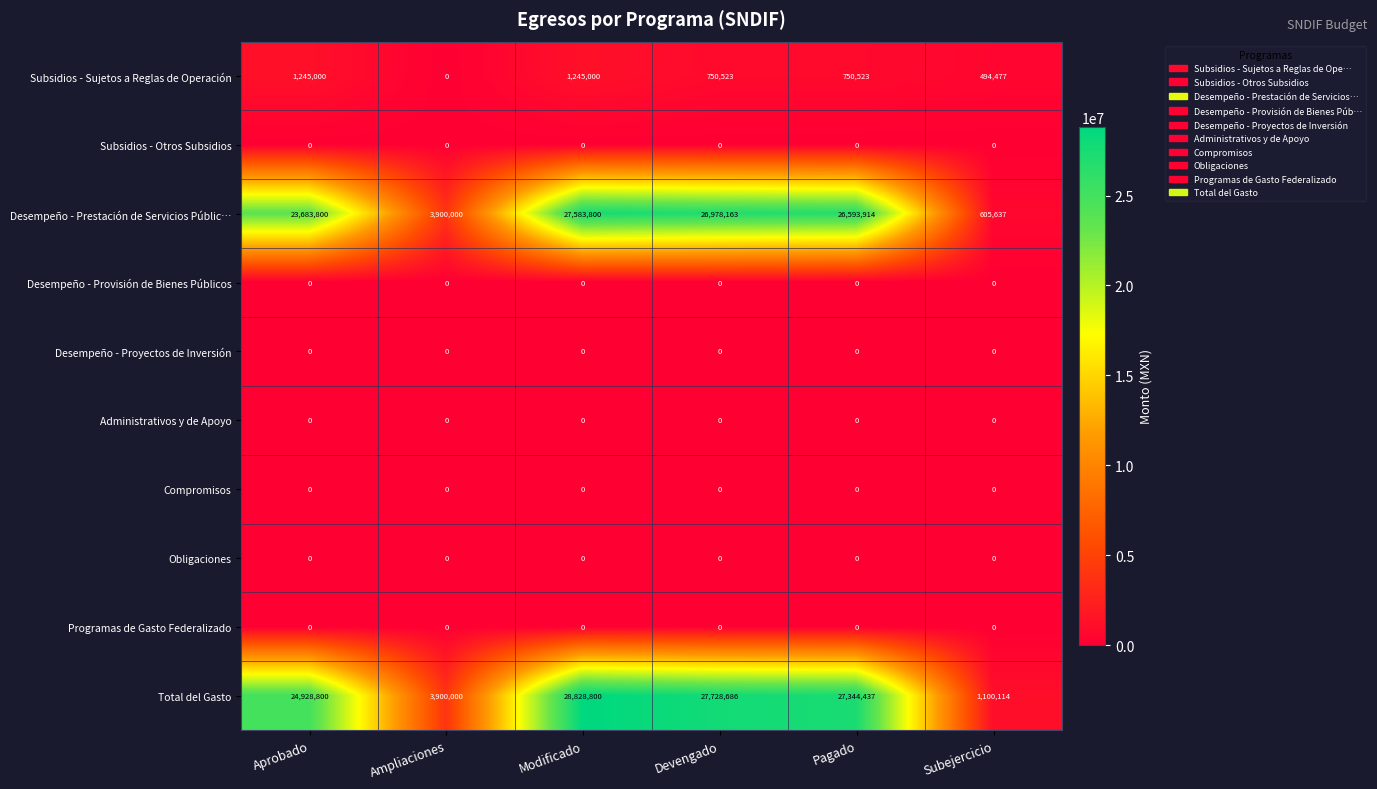

Between Ampliaciones and Devengado, which series saw the biggest shift?

Total del Gasto